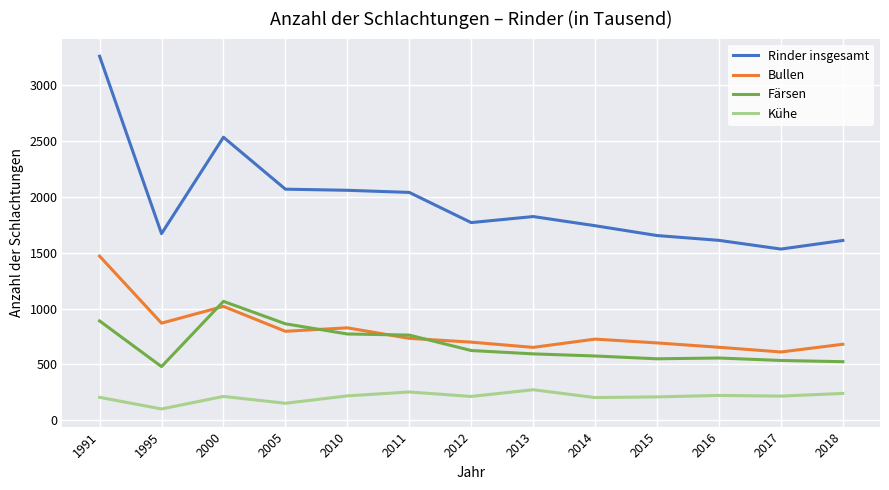

At which category is the sum across all series the highest?

1991